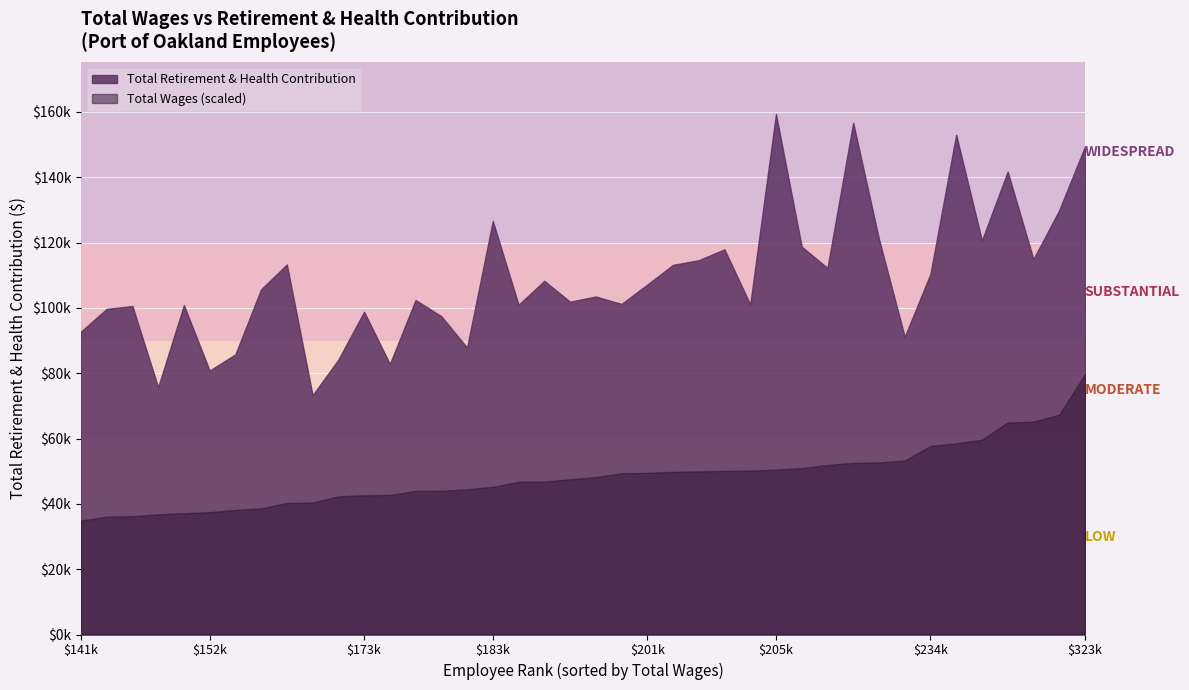

What is the spread (max minus min) of values at 11?

87730